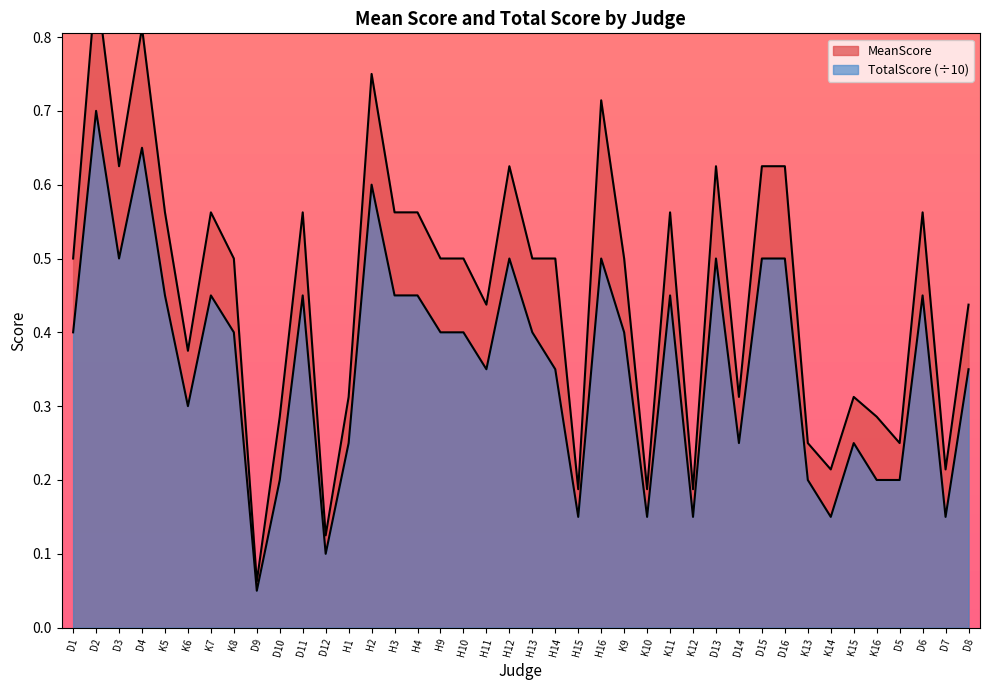

Rank the categories by TotalScore value from highest to lowest.

D2, D4, H2, D3, H12, H16, D13, D15, D16, K5, K7, D11, H3, H4, K11, D6, D1, K8, H9, H10, H13, K9, H11, H14, D8, K6, H1, D14, K15, D10, K13, K16, D5, H15, K10, K12, K14, D7, D12, D9